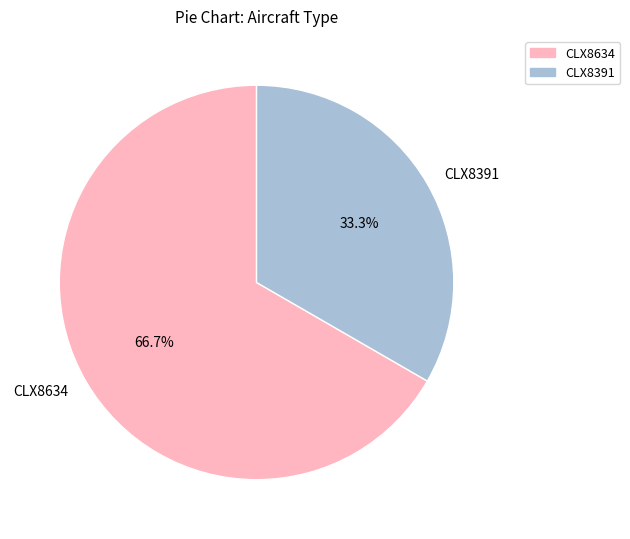

Does any single category account for the majority?

Yes